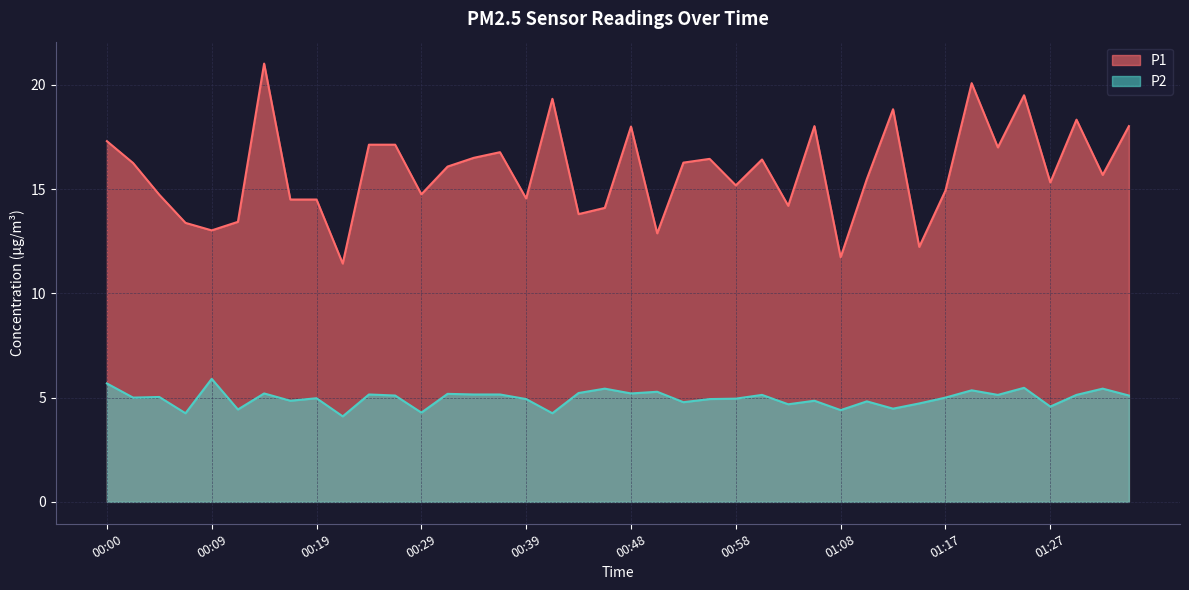

What is the value of the P1 point at the 30th from the left?

15.5